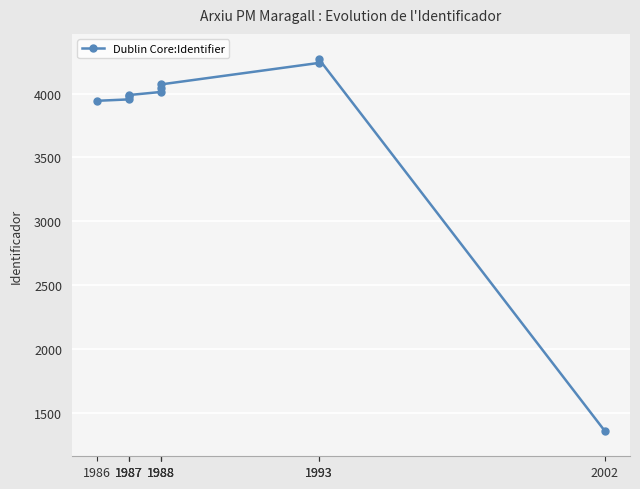

How many data points does each series have?

10